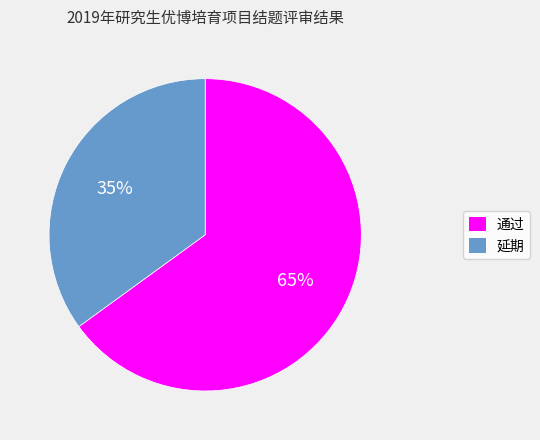

Is the sum of 延期 and 通过 greater than half?

Yes